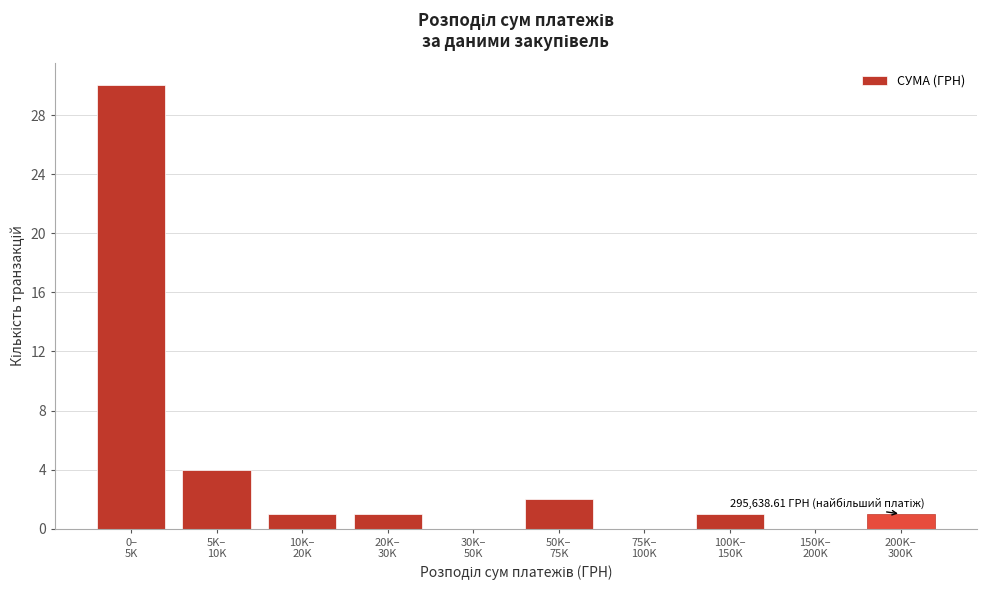

What is the greatest value displayed?

30